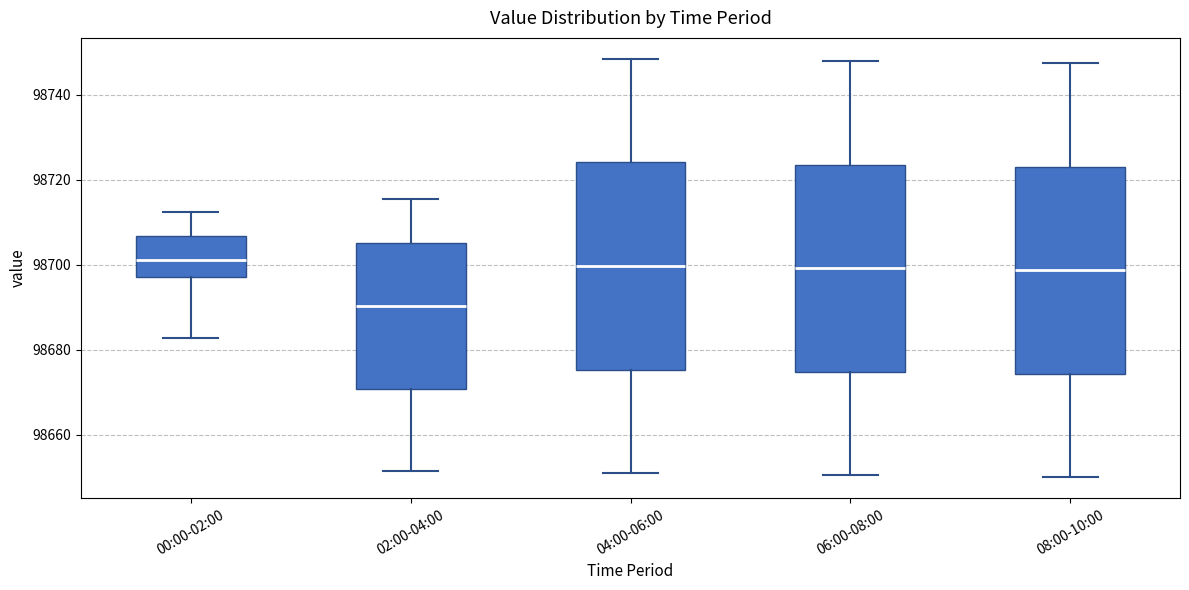

Where does the median line of the box for 08:00-10:00 sit on the y-axis? The values are not printed on the chart, so give them approximately, as read against the axis.

98698